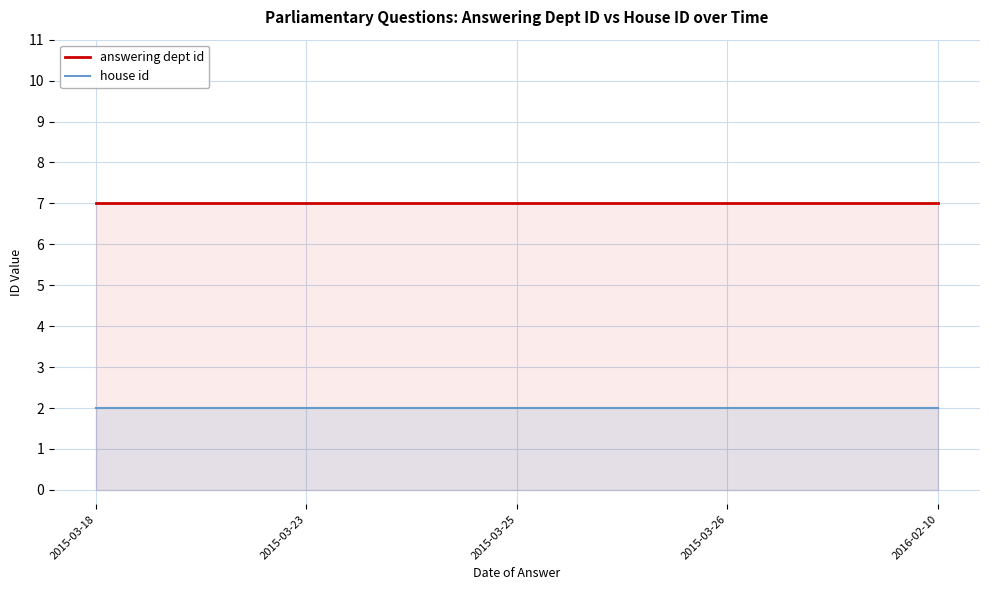

List the series in order of their peak value, lowest first.

house id, answering dept id